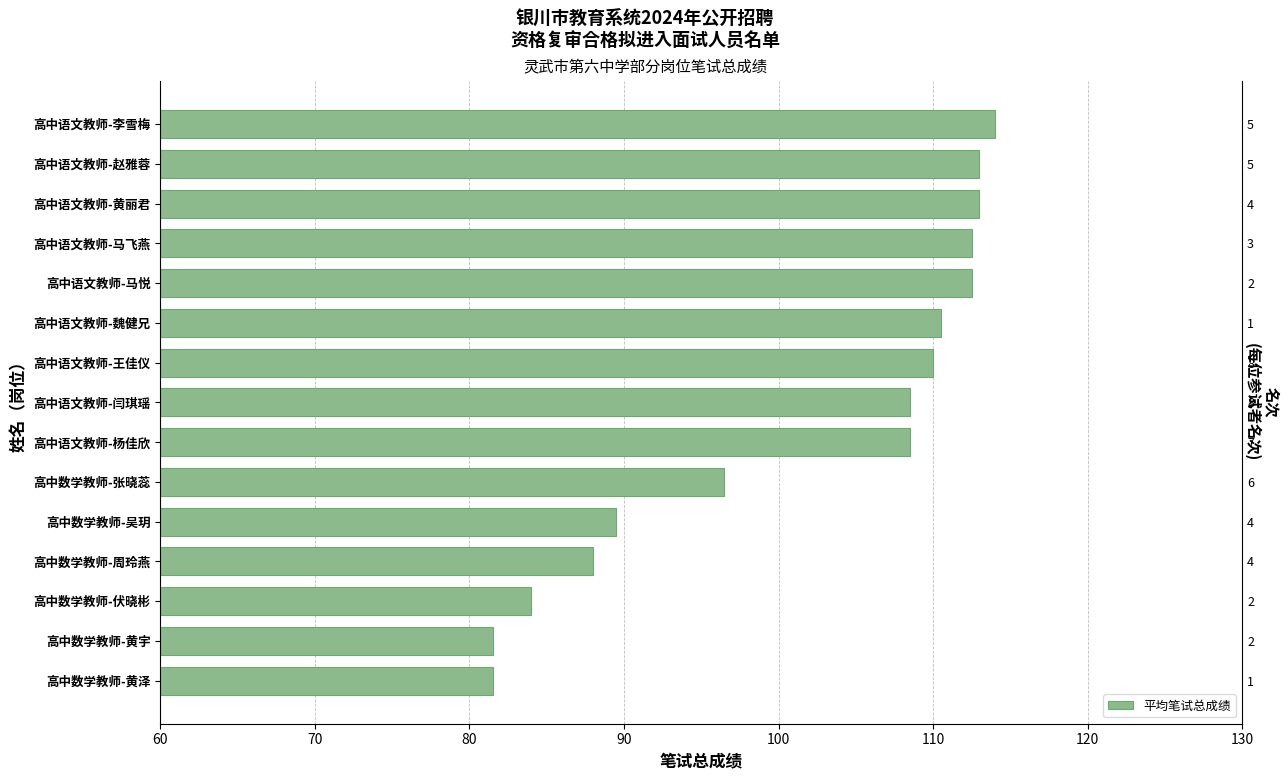

Which has a higher value, 高中语文教师-王佳仪 or 高中数学教师-黄泽?

高中语文教师-王佳仪